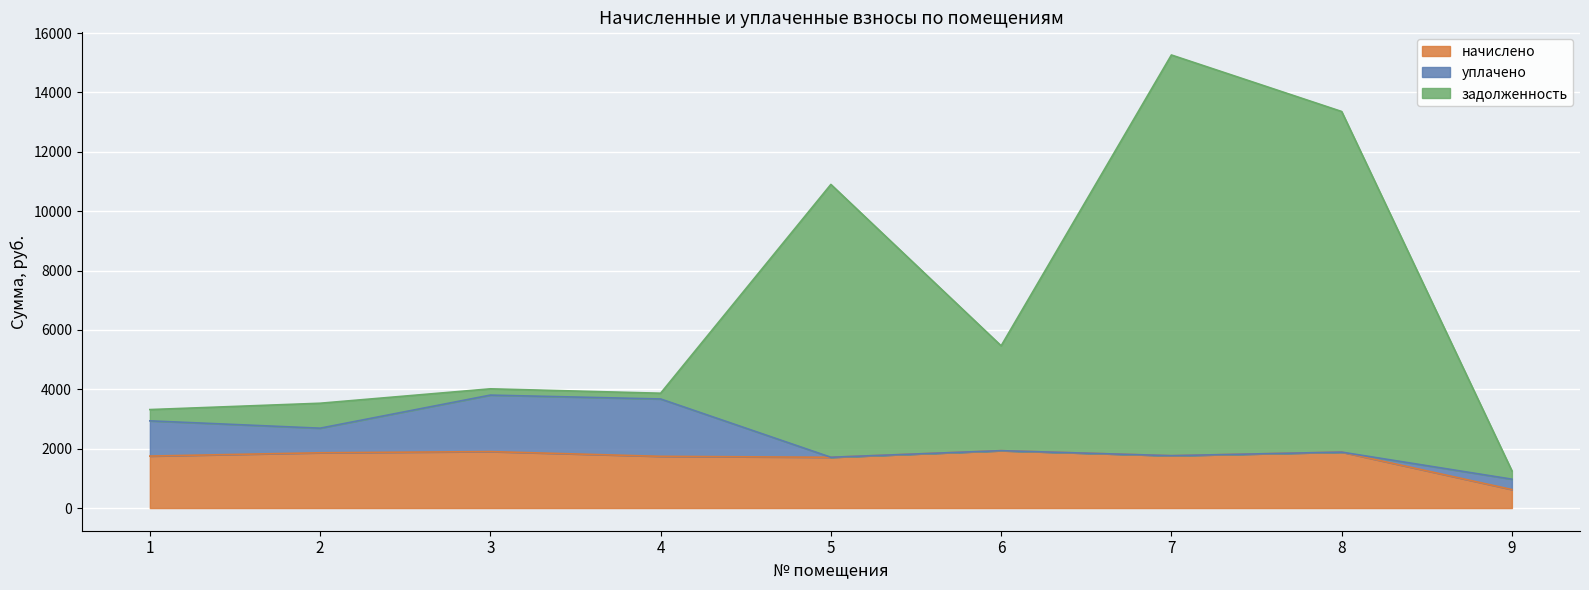

What is the maximum value for начислено?

1933.5